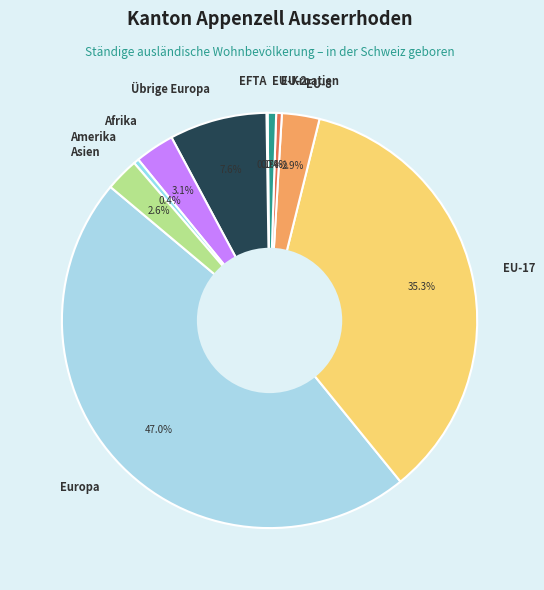

To the nearest percent, what portion does EU-17 represent?

35%